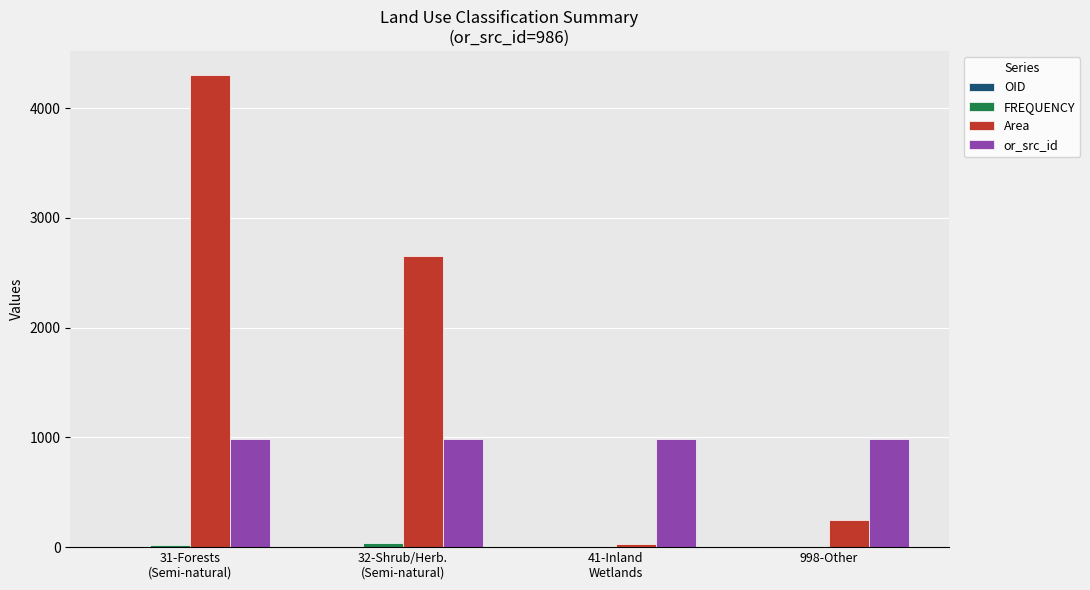

Which series has the largest total across all categories?

Area